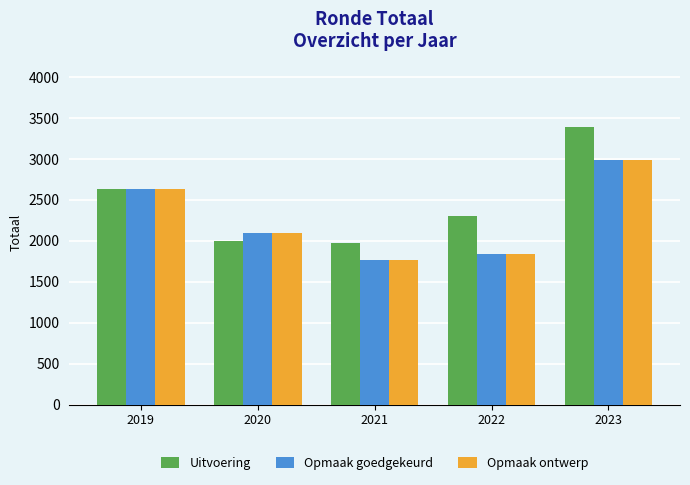

How many series are shown in this chart?

3